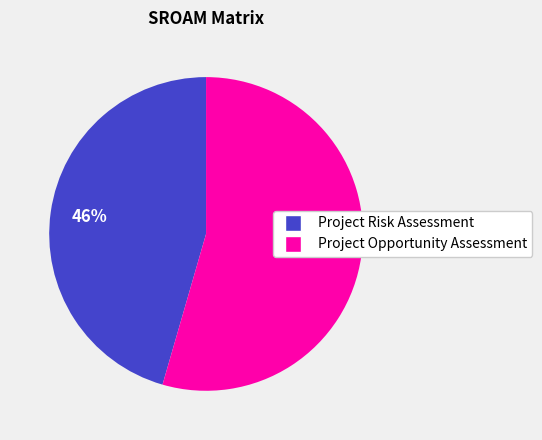

Rank the categories by value from lowest to highest.

Project Risk Assessment, Project Opportunity Assessment